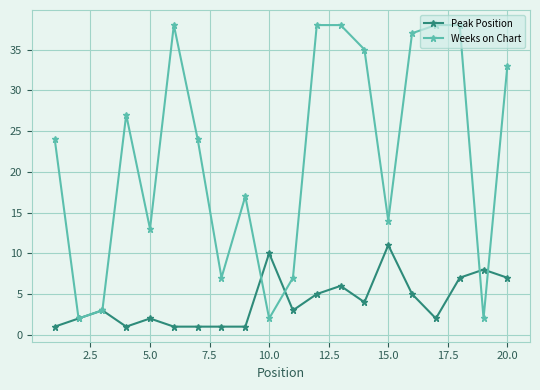

Which series has the largest range (max minus min)?

Weeks on Chart